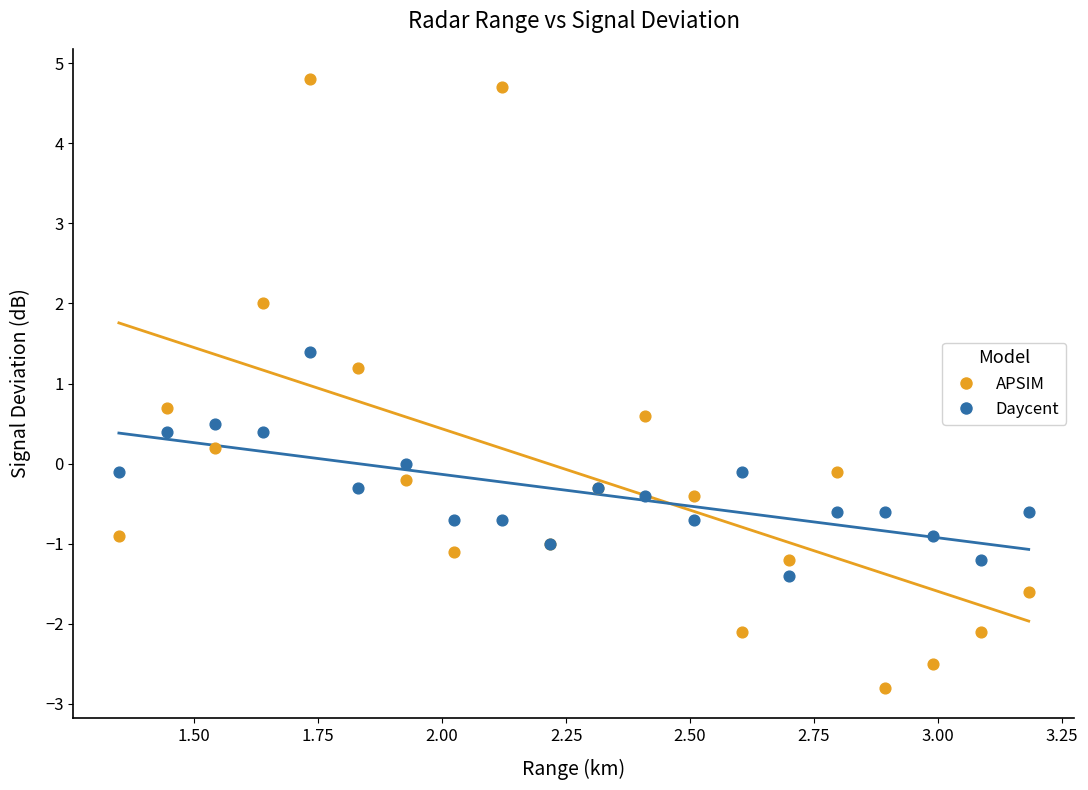

What is the X range (max minus min) for the scatter plot?

1.8